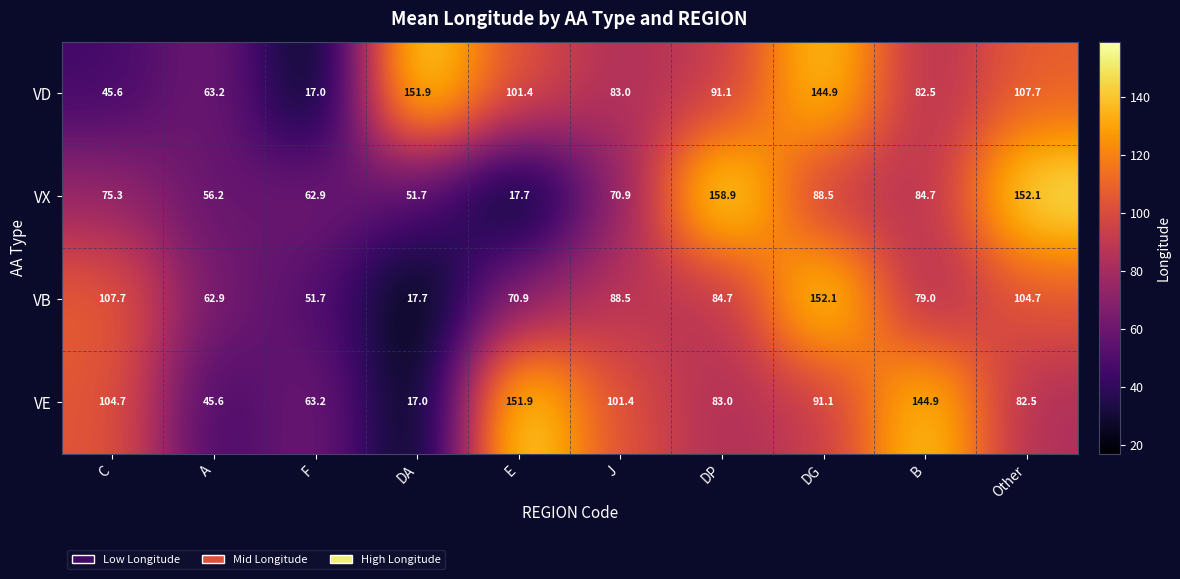

Rank the series at F from lowest to highest value.

VD, VB, VX, VE